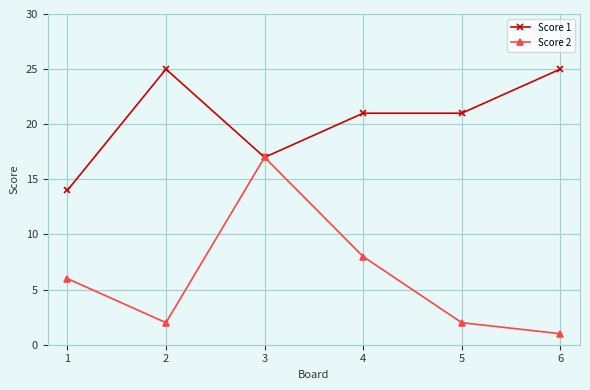

Rank the series by their average value, from highest to lowest.

Score 1, Score 2